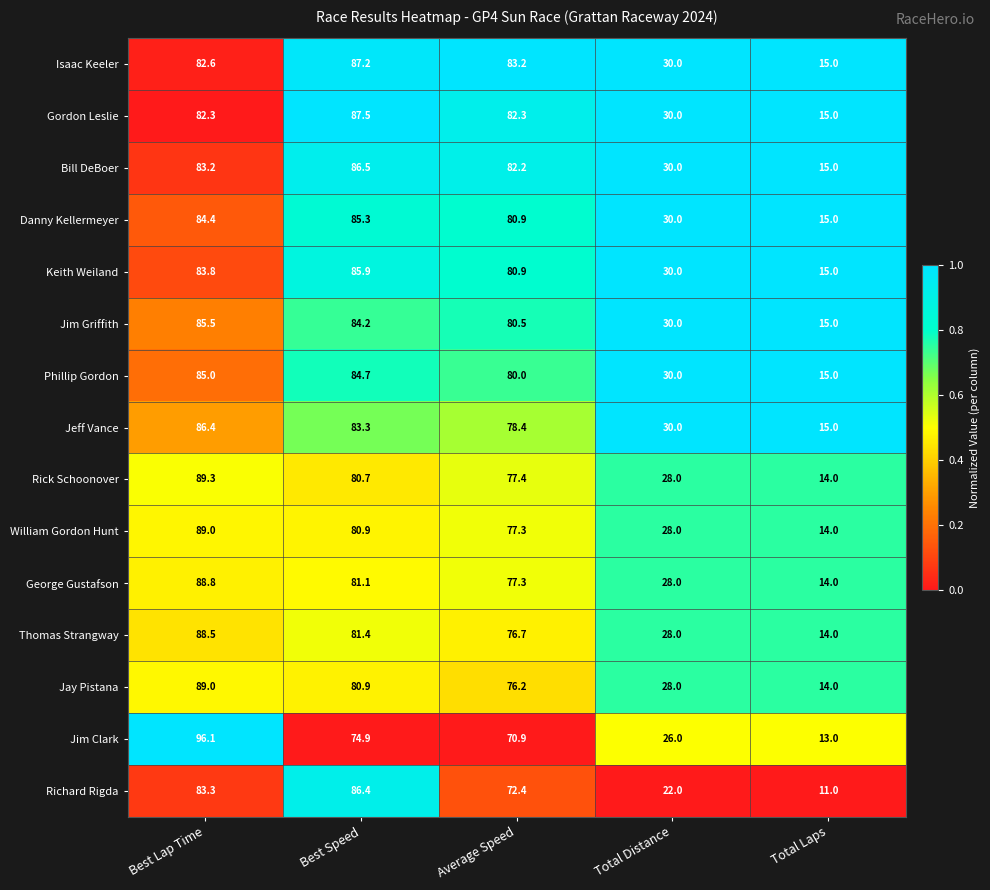

Which series has the largest total across all categories?

Isaac Keeler